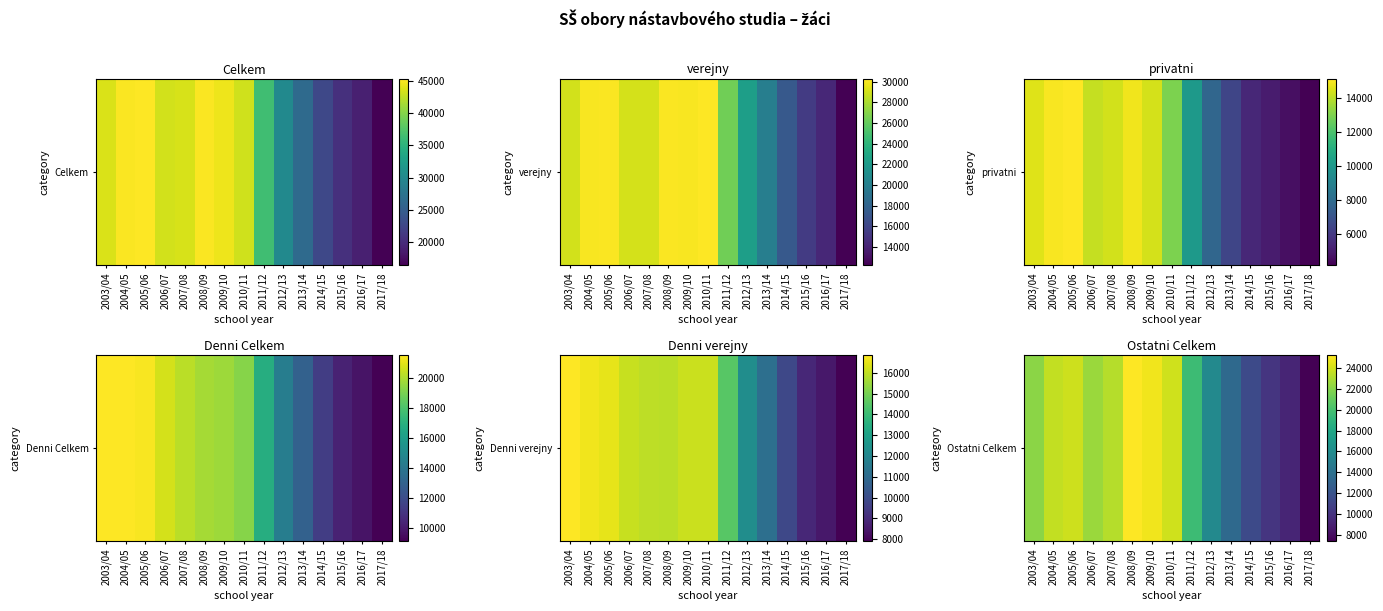

At which label does the data first exceed 22083?

2004/05